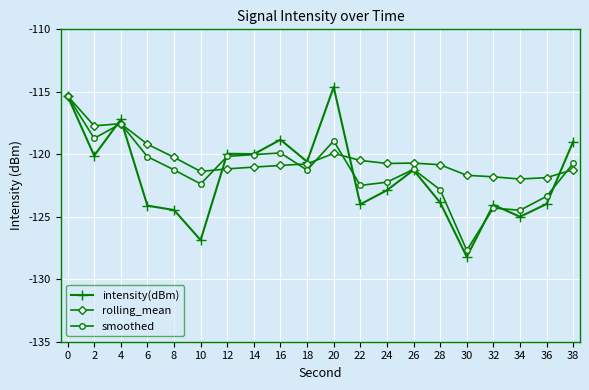

List the series in order of their overall mean, lowest first.

intensity(dBm), smoothed, rolling_mean